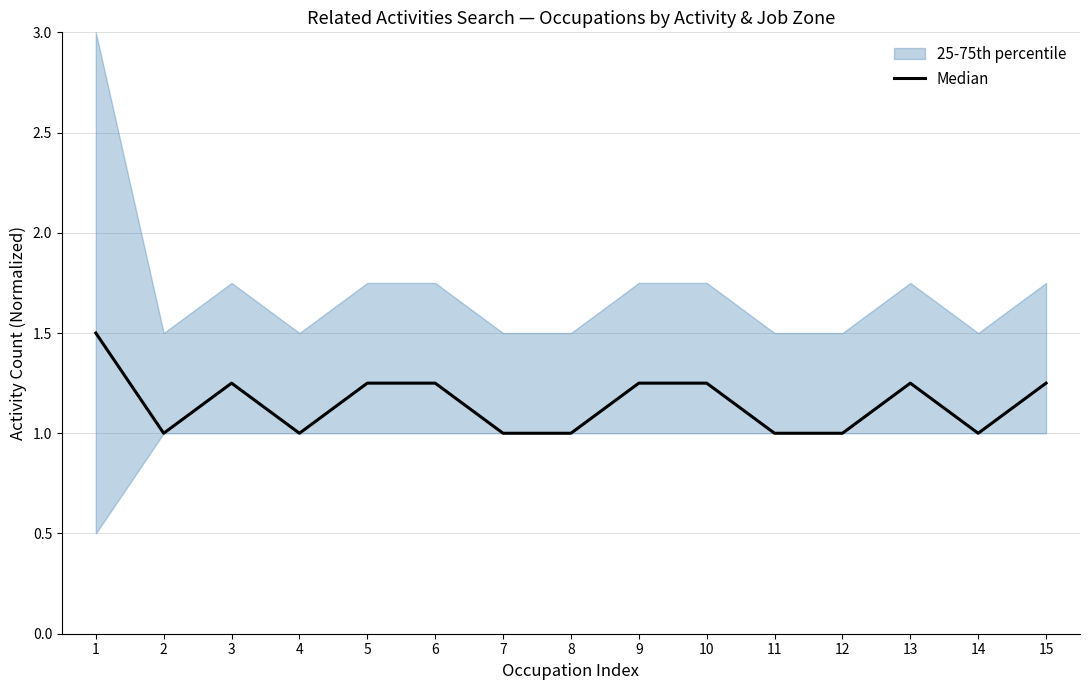

Reading left to right, transcribe all the data shown in this chart.

1.5	1.0	1.2	1.0	1.2	1.2	1.0	1.0	1.2	1.2	1.0	1.0	1.2	1.0	1.2